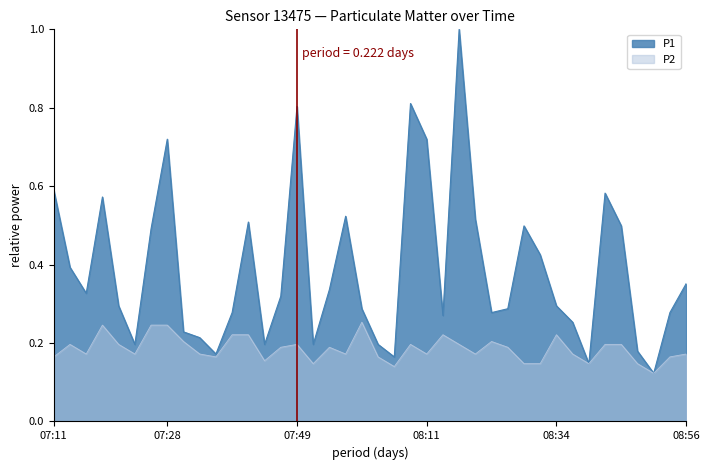

What is the lowest value of the P1 series?

0.1